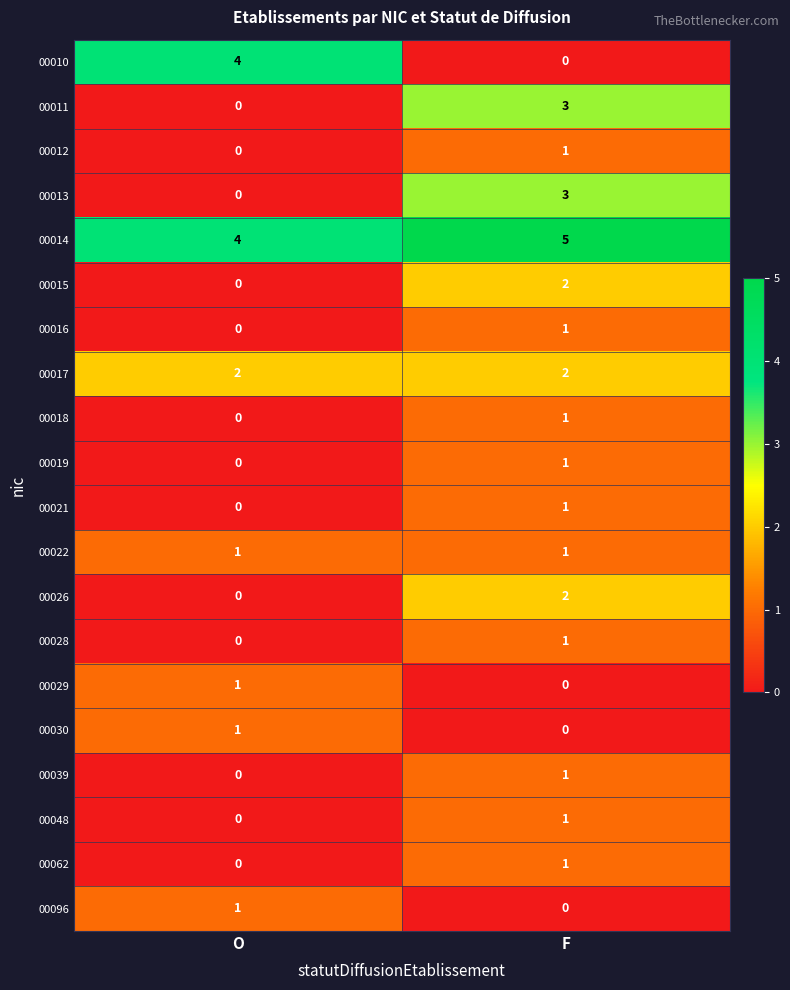

Between O and F, which series saw the biggest shift?

00010